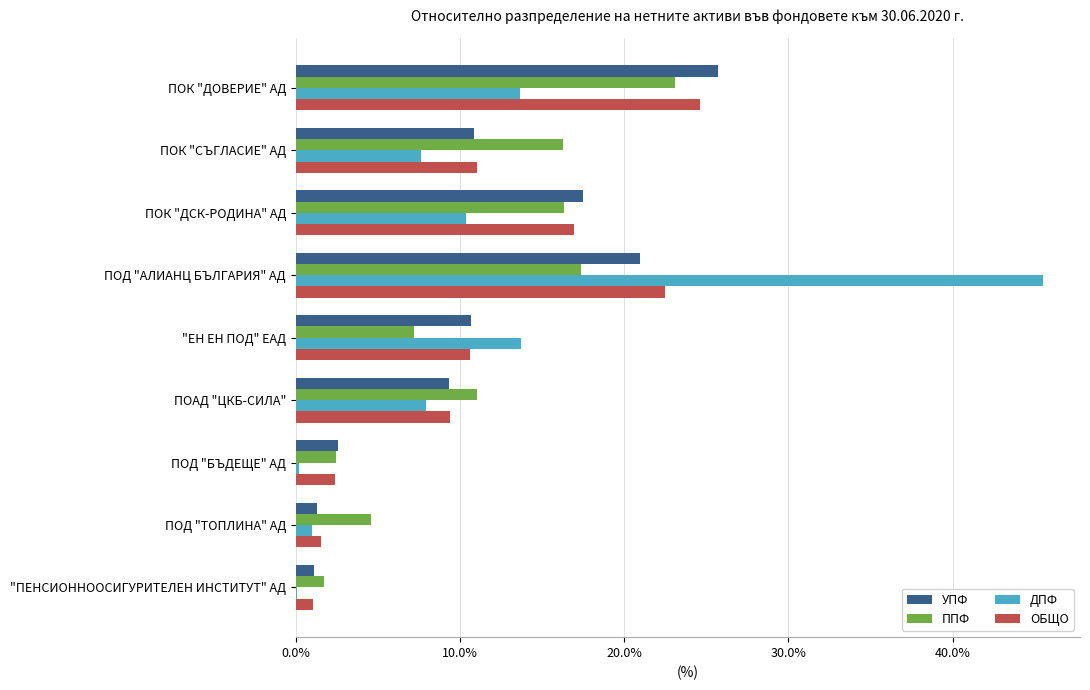

How many data points in УПФ are above 10?

5